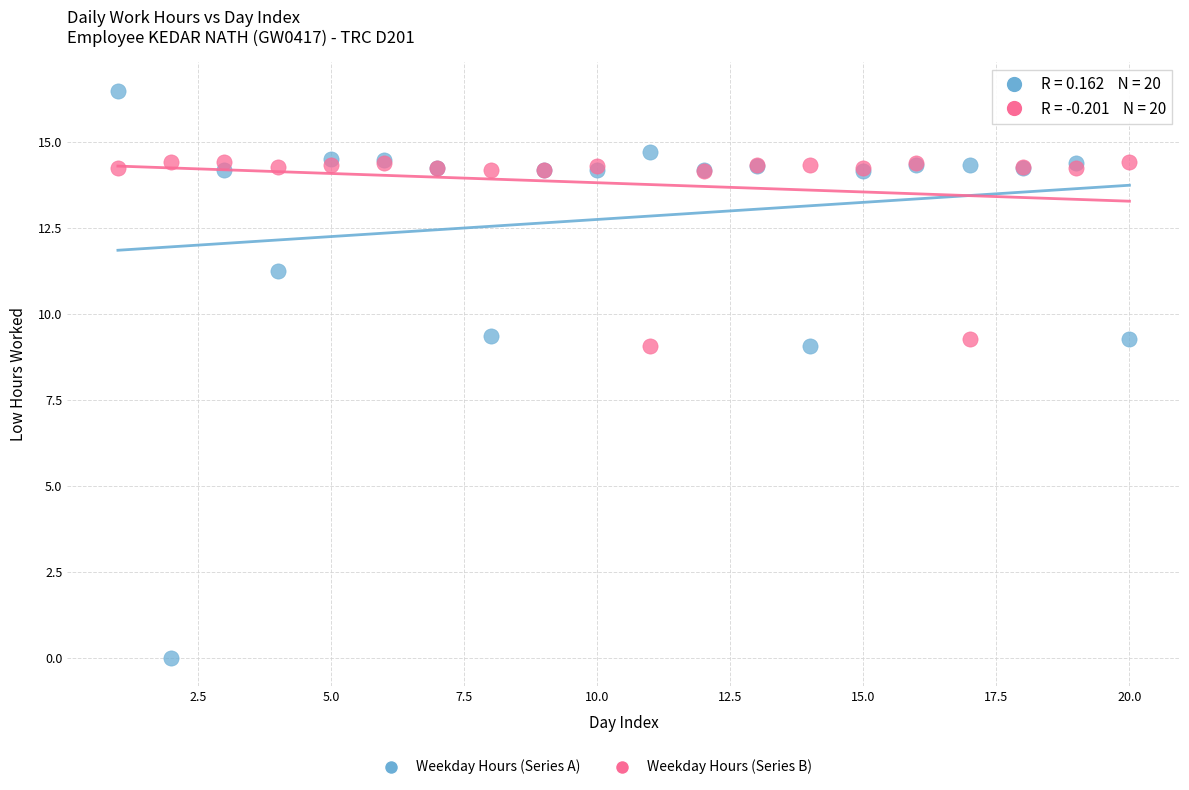

Which series has the widest spread of Y values?

Weekday Hours (Series A)